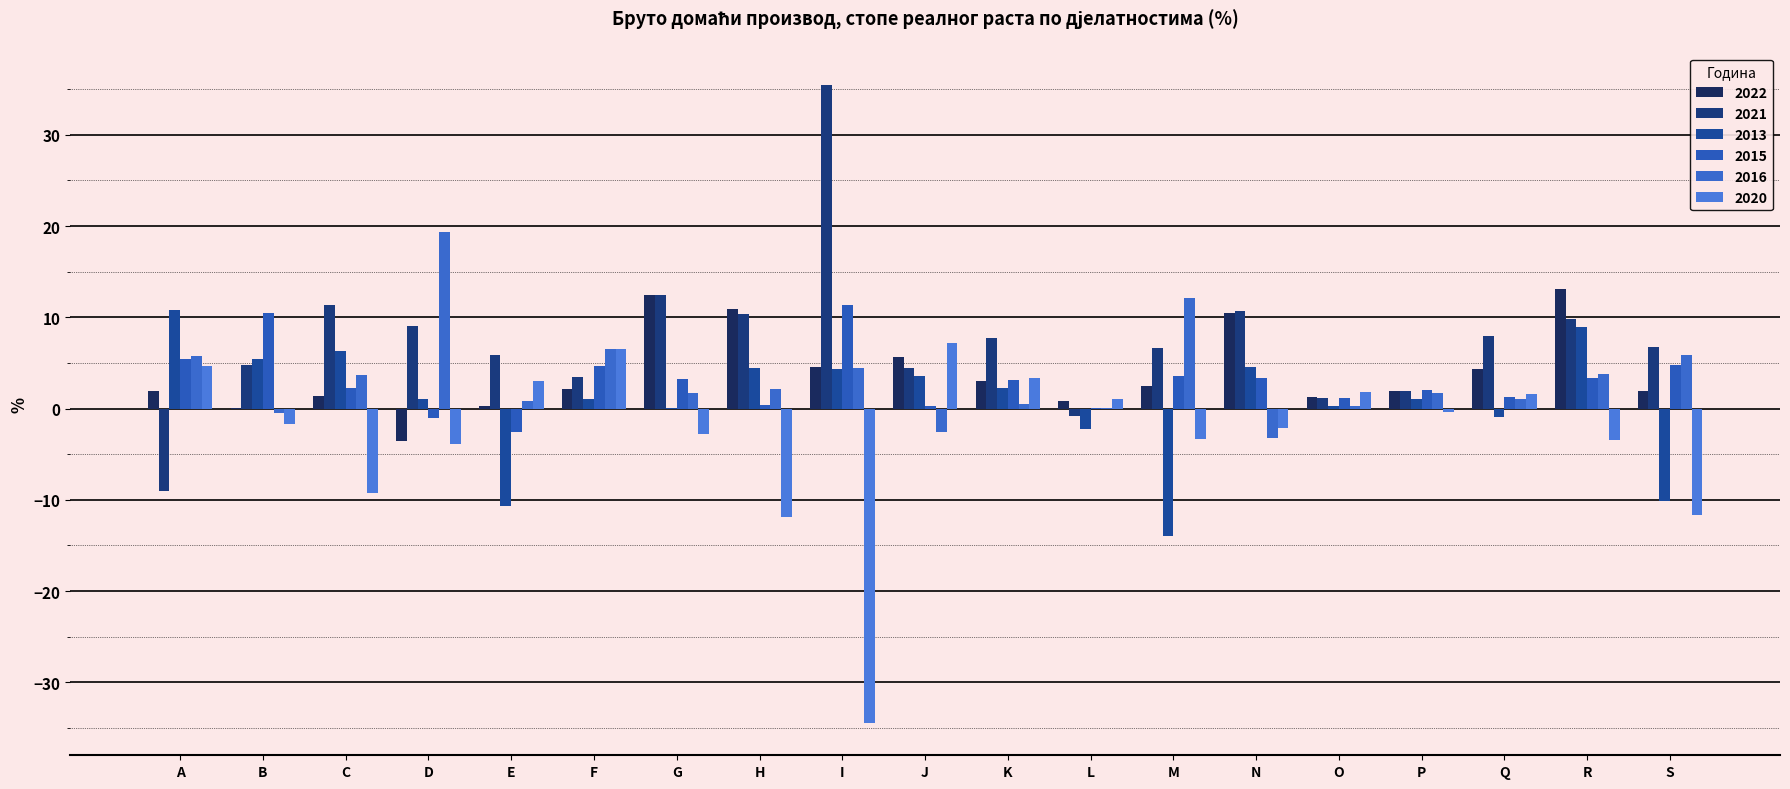

Is the value of 2021 at F greater than the value of 2013 at Q?

Yes